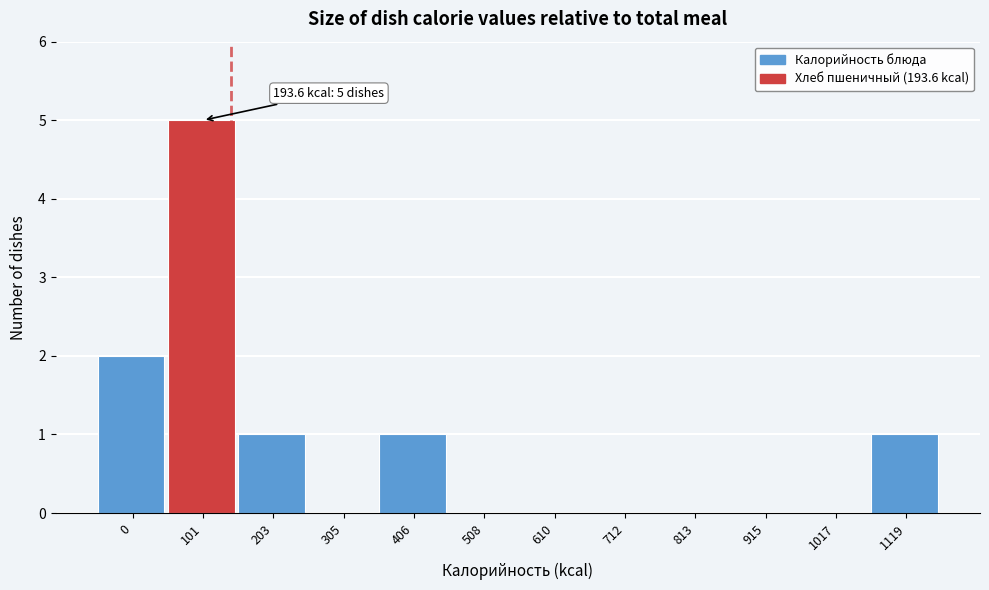

Reading left to right, what are all the values shown in this chart?

0=2	101=5	203=1	305=0	406=1	508=0	610=0	712=0	813=0	915=0	1017=0	1119=1